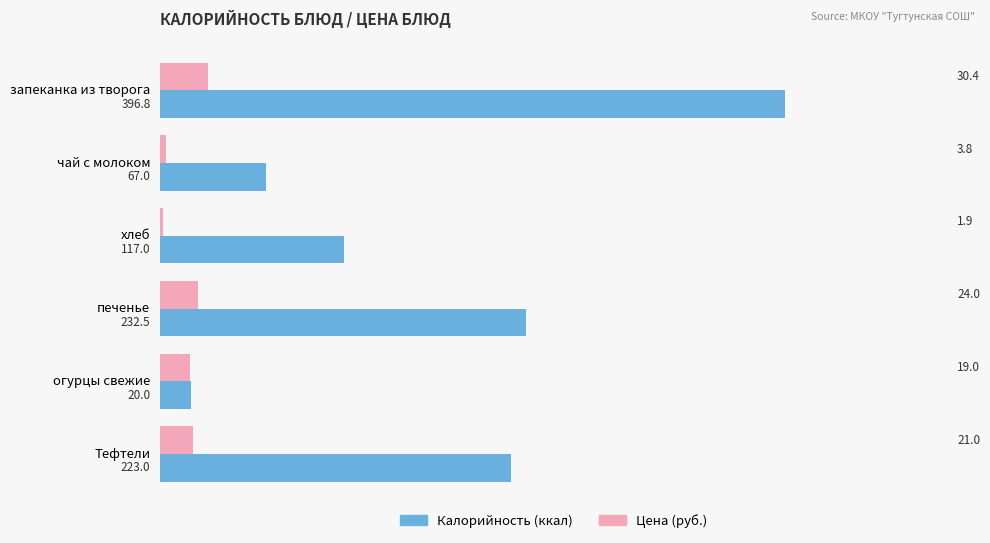

What is the spread (max minus min) of values at печенье?

208.5